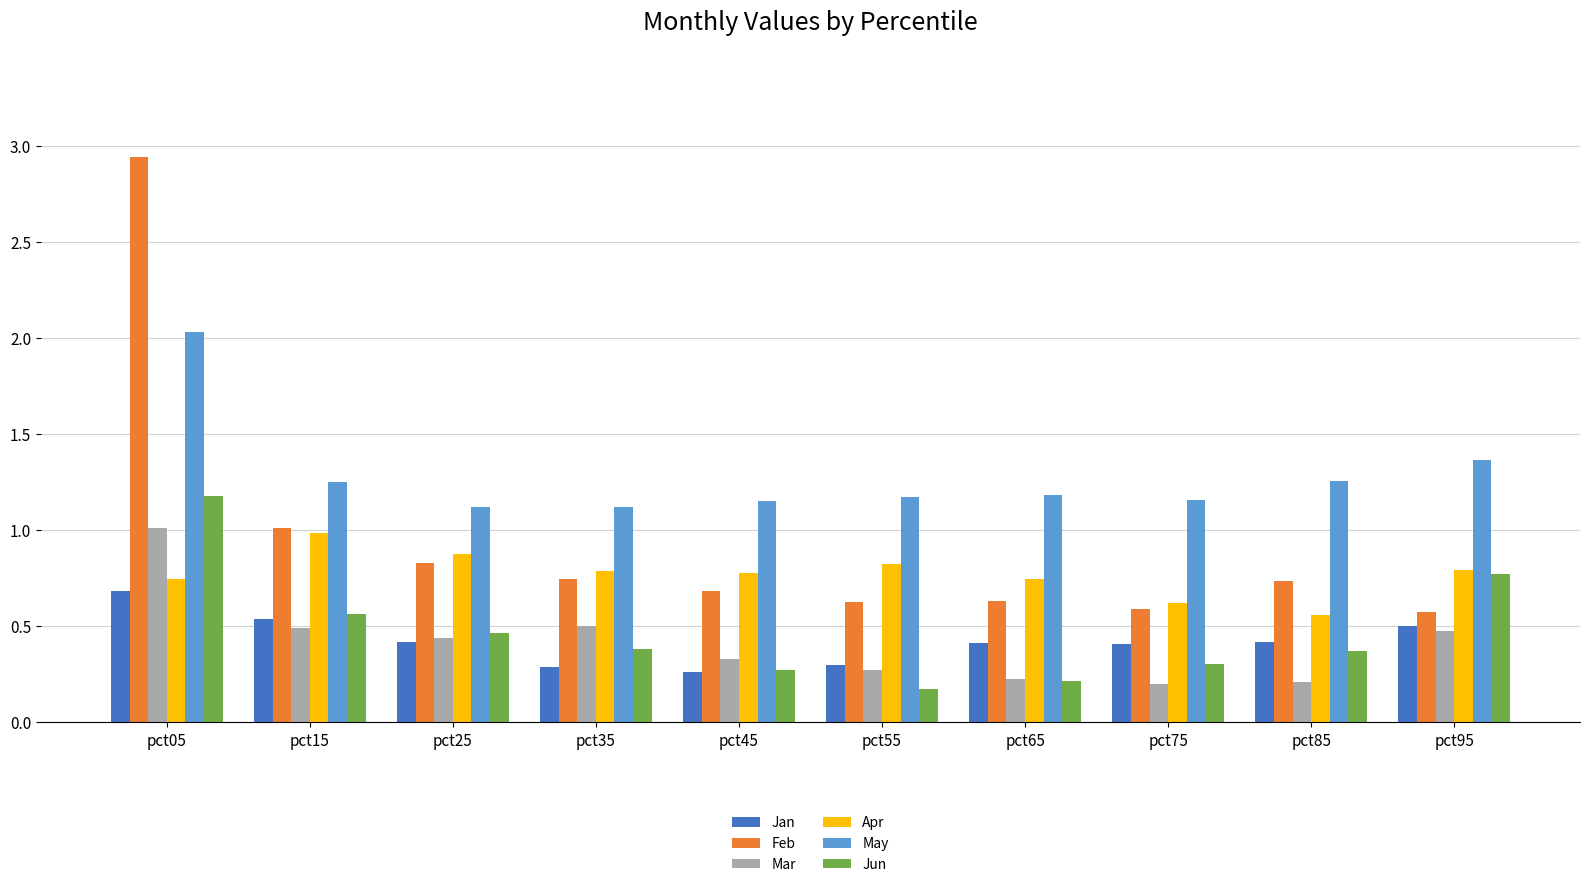

What is the sum of the May values at pct45 and pct55?

2.3